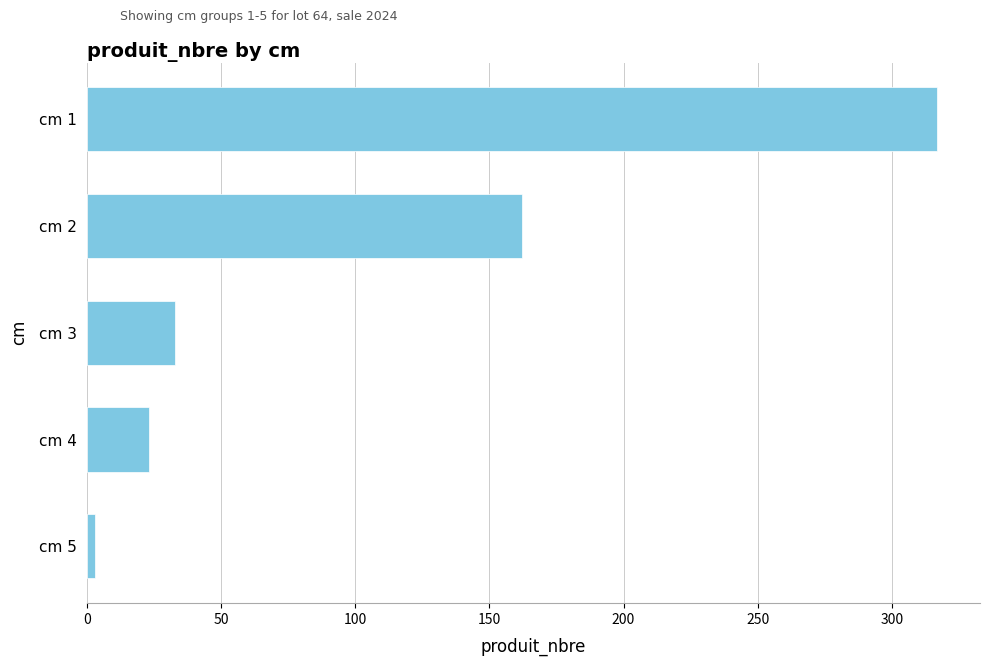

Where is the data nearest to the value 160?

cm 2